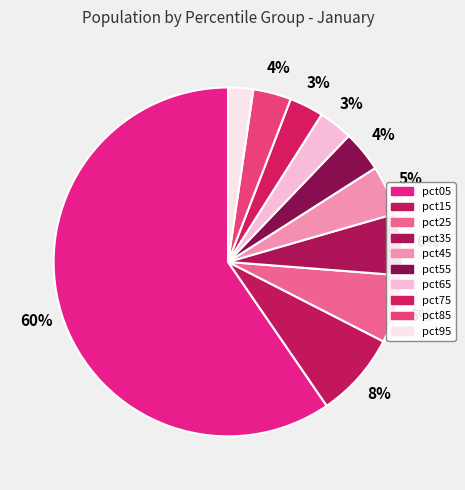

True or false: pct45 accounts for 5% of the total.

True